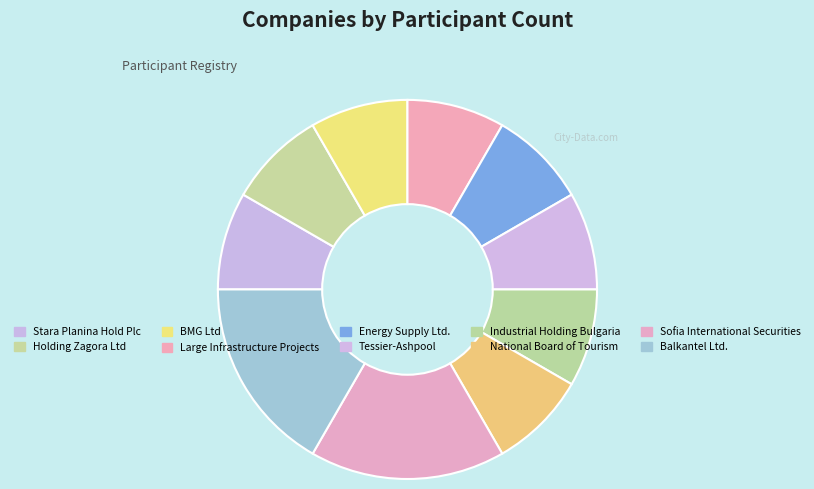

Does any single category account for the majority?

No